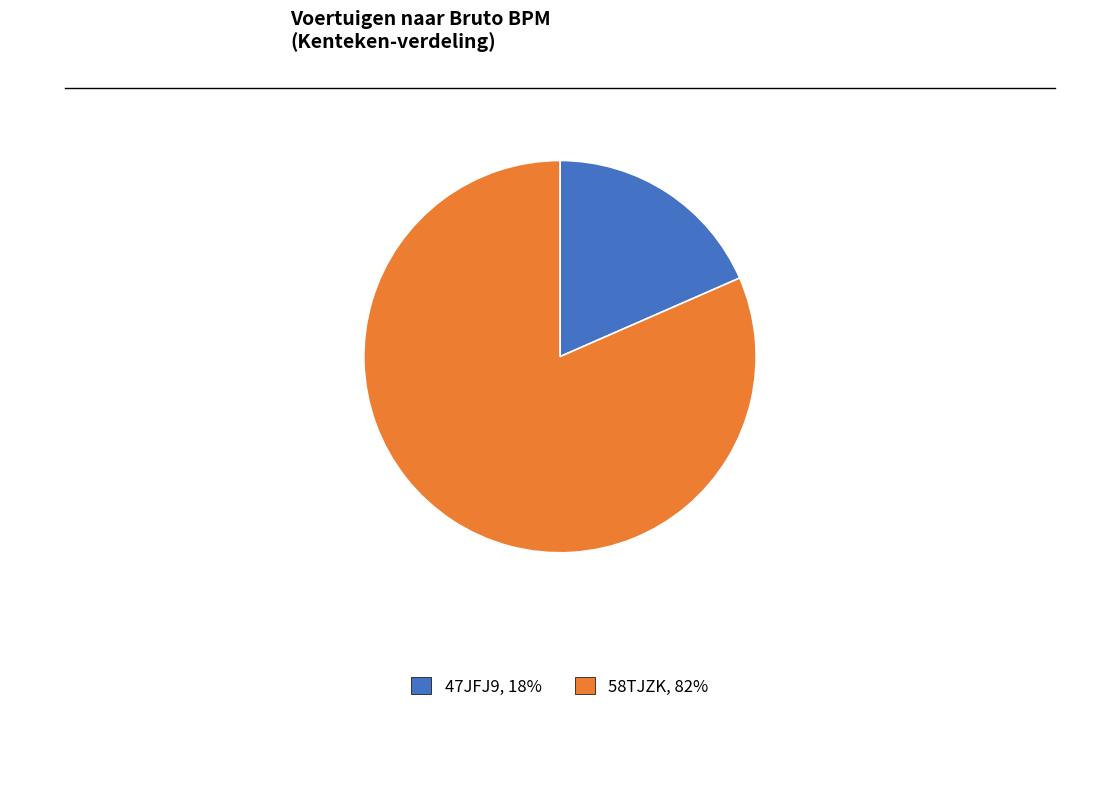

Combined, do 47JFJ9 and 58TJZK account for over 50%?

Yes